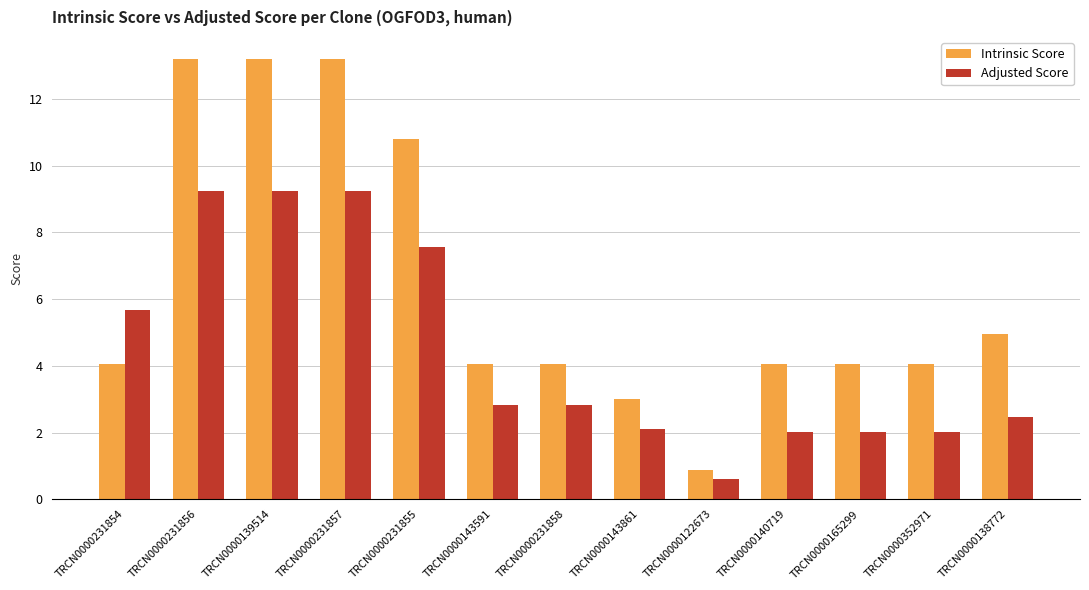

True or false: Intrinsic Score has a value of 2.1 at TRCN0000143591.

False